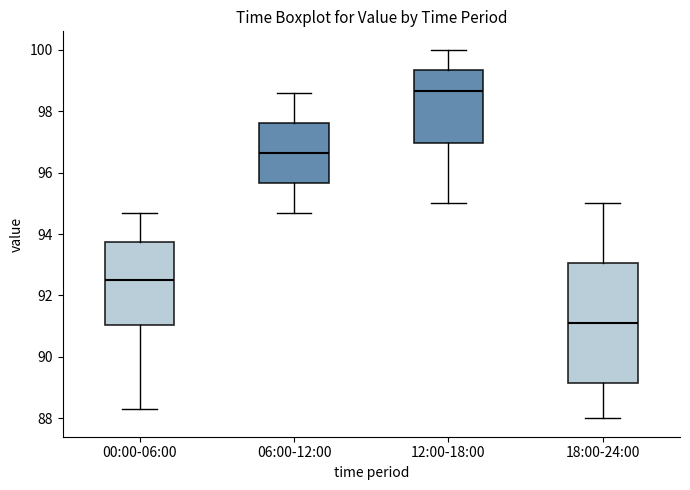

Reading left to right, transcribe this box plot: for each box, give where its median line is, the range the box spans, and where its two whiskers end, as read against the y-axis. The values are not printed on the chart, so give them approximately, as read against the axis.

00:00-06:00: median 92.6, box 91.0 to 93.8, whiskers 88.4 to 94.8
06:00-12:00: median 96.6, box 95.6 to 97.6, whiskers 94.8 to 98.6
12:00-18:00: median 98.6, box 97.0 to 99.4, whiskers 95.0 to 100.0
18:00-24:00: median 91.2, box 89.2 to 93.0, whiskers 88.0 to 95.0